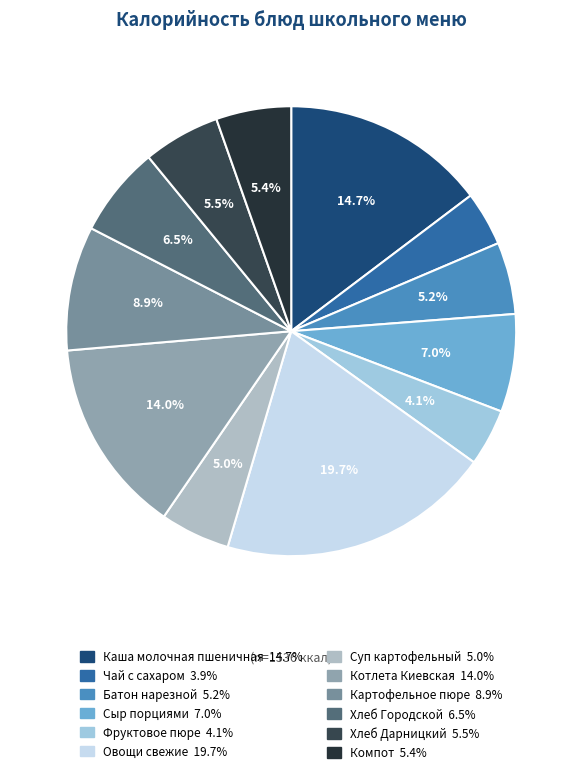

The Батон нарезной slice represents 5% of the pie. True or false?

True